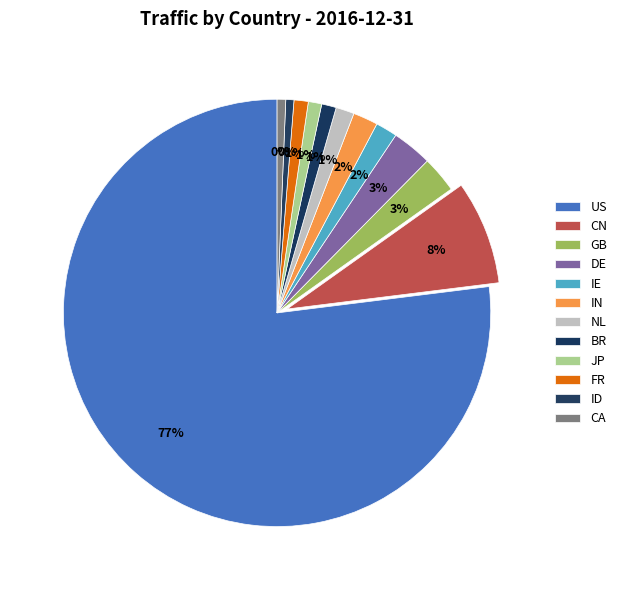

Rank the categories by value from lowest to highest.

ID, CA, JP, FR, BR, NL, IE, IN, GB, DE, CN, US